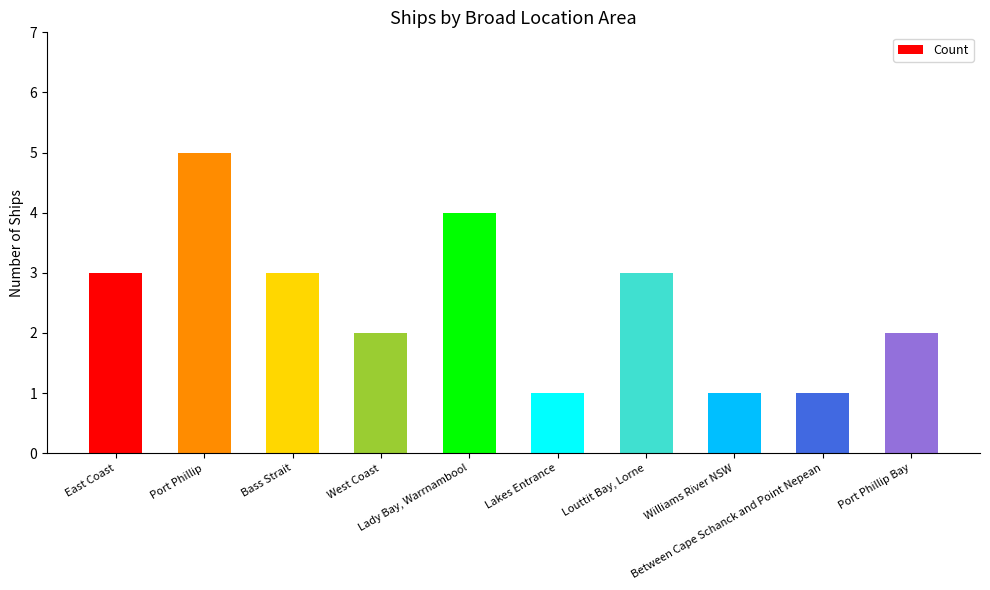

Read the value at East Coast.

3